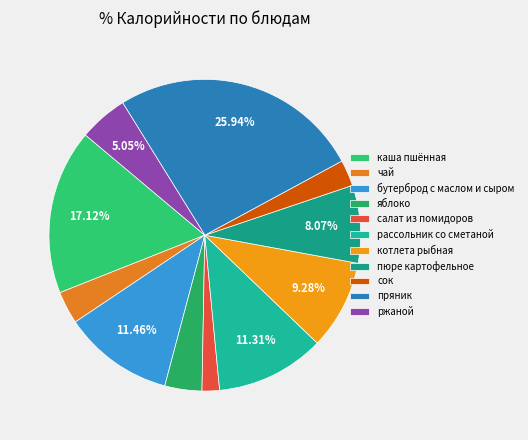

To the nearest percent, what is the combined percentage of яблоко and чай?

7%